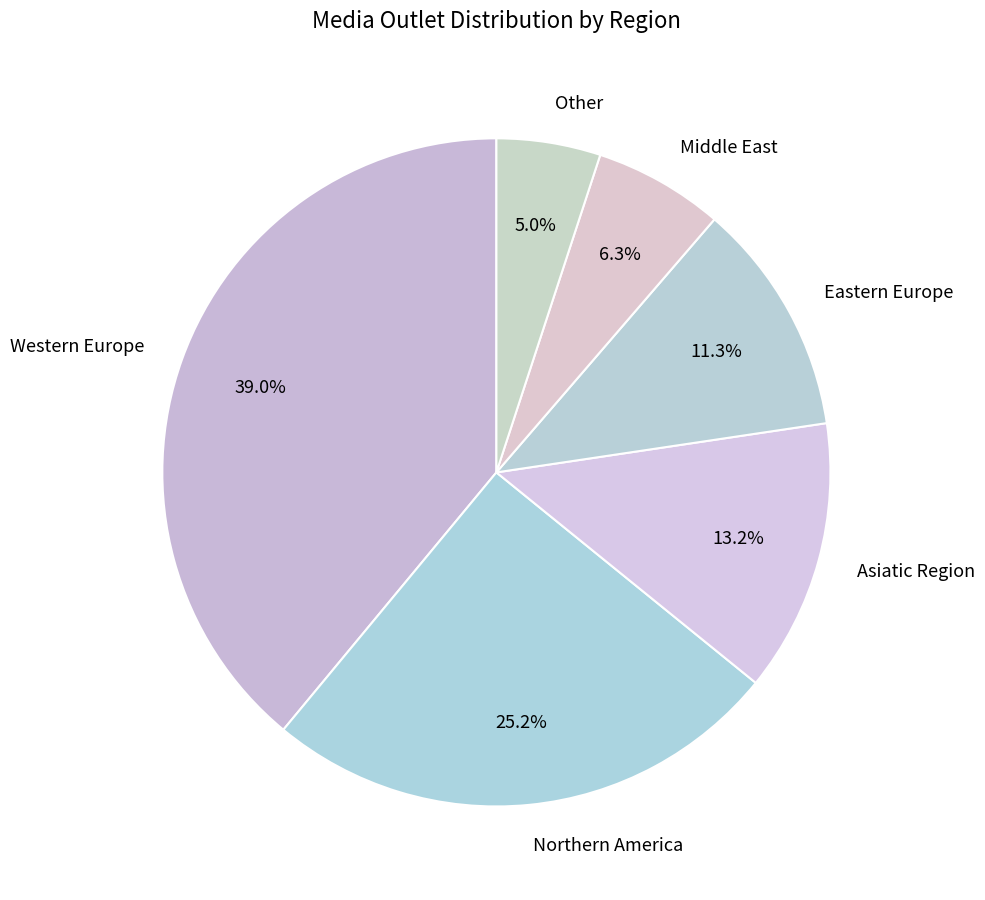

Between Northern America and Other, which is larger?

Northern America